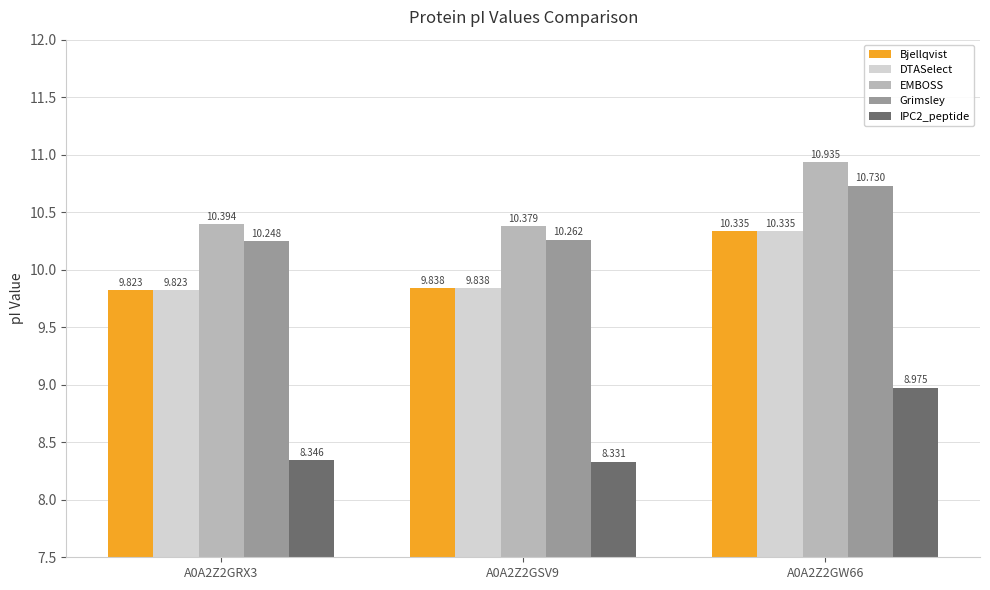

Count the number of data series in this chart.

5